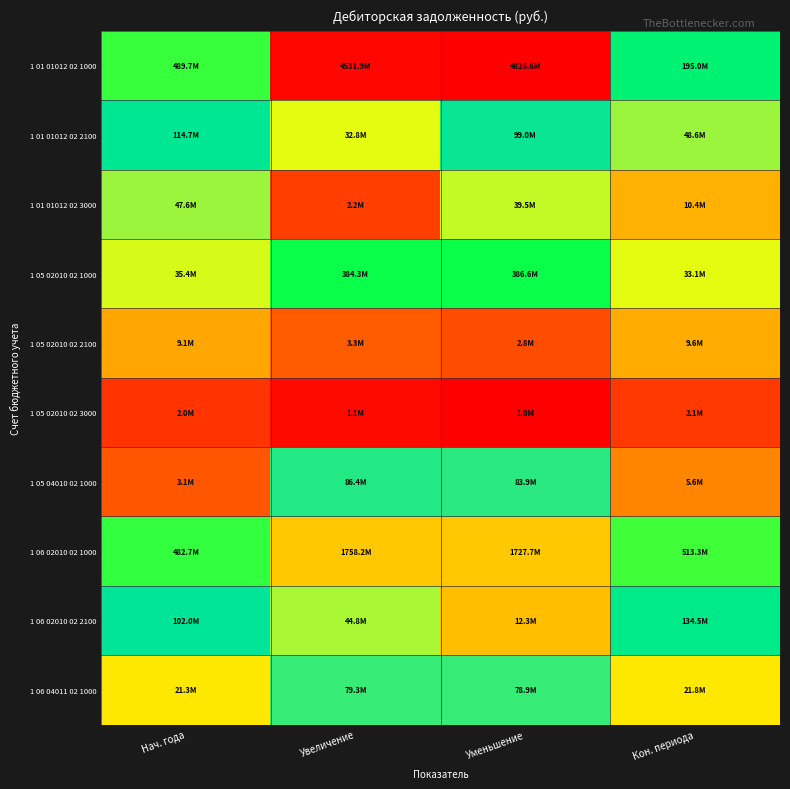

Count the number of categories in the chart.

4